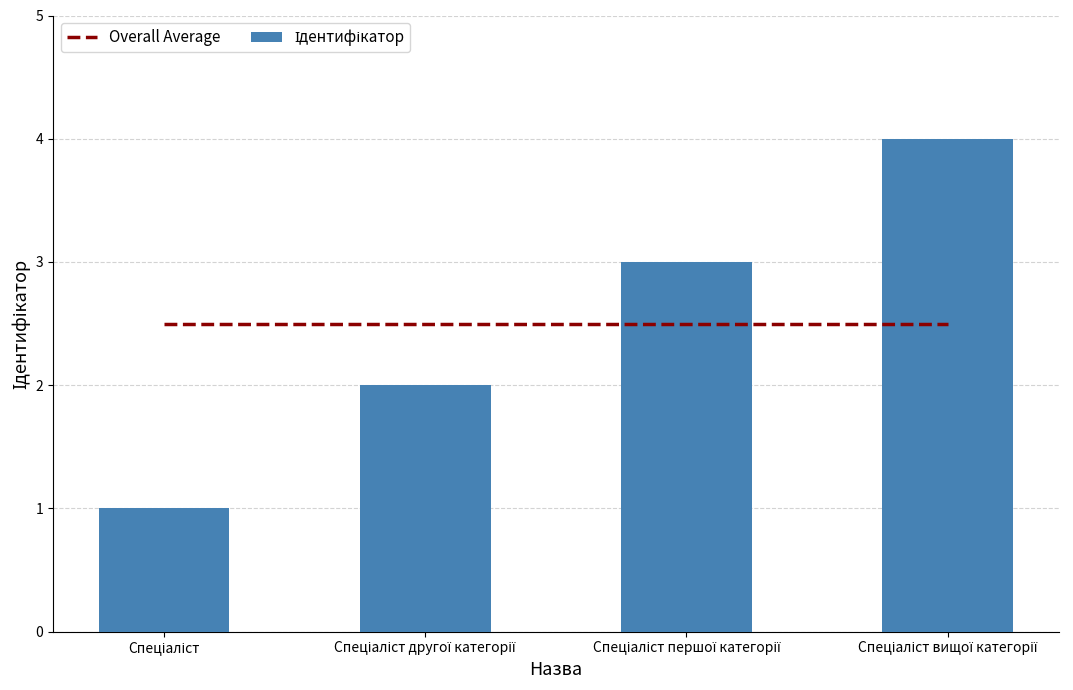

List the series in order of their peak value, highest first.

Ідентифікатор, Overall Average